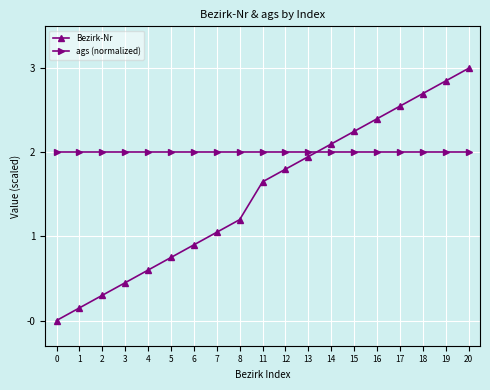

Which series has the largest total across all categories?

ags (normalized)